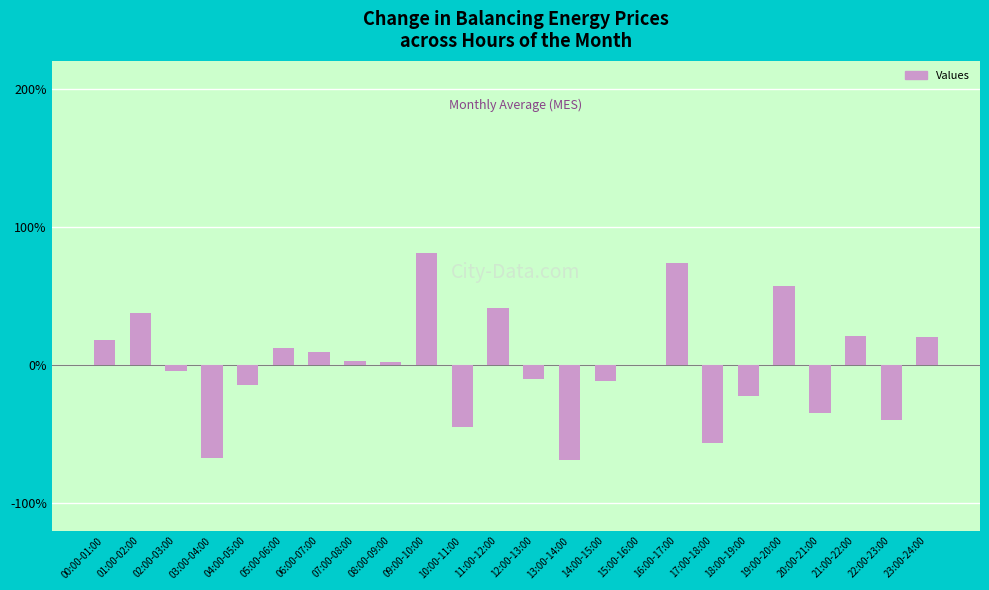

Is it true that the value at 18:00-19:00 is -22.2?

True